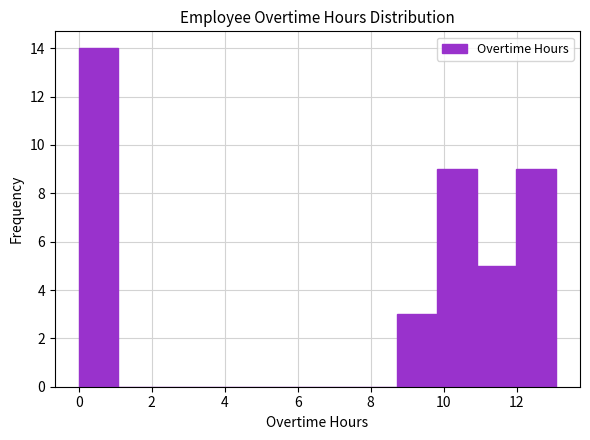

Reading left to right, transcribe this chart: for each bar, give the range it covers on the x-axis and its height. Neither the bar edges nor the heights are printed on the chart, so give them approximately, as read against the axes.

0.0 to 1.0: 14
1.0 to 2.2: 0
2.2 to 3.2: 0
3.2 to 4.4: 0
4.4 to 5.4: 0
5.4 to 6.6: 0
6.6 to 7.6: 0
7.6 to 8.8: 0
8.8 to 9.8: 3
9.8 to 11.0: 9
11.0 to 12.0: 5
12.0 to 13.0: 9